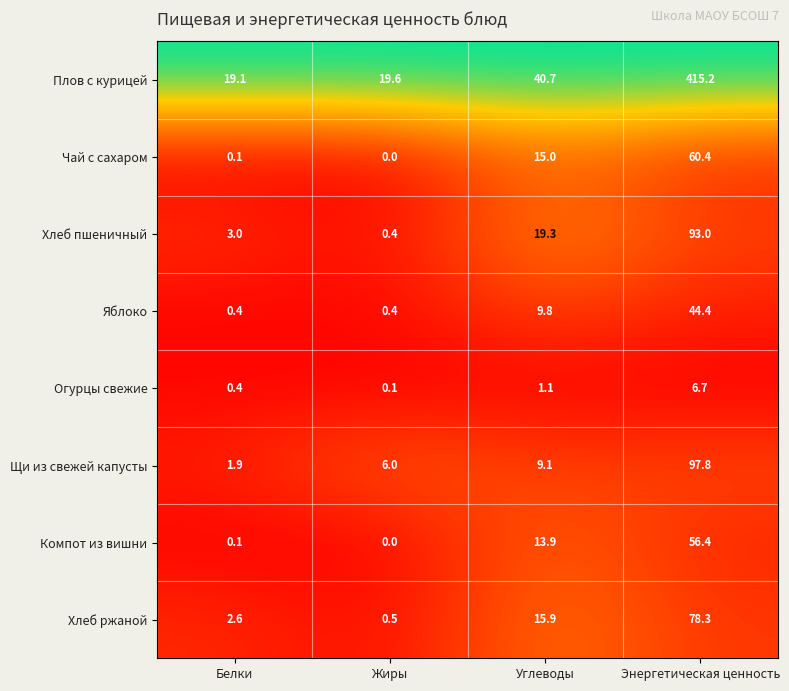

Where is Щи из свежей капусты nearest to the value 49?

Углеводы